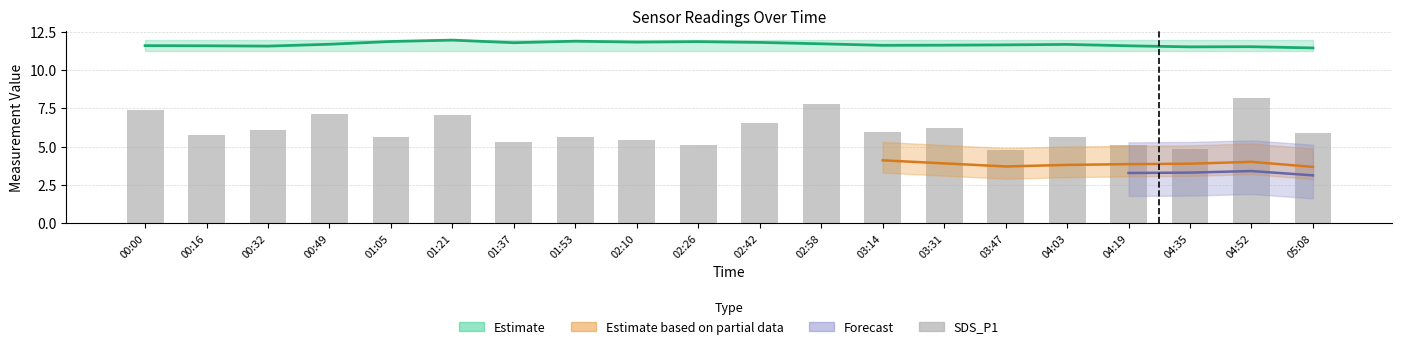

List the labels in order of value, largest first.

04:52, 02:58, 00:00, 00:49, 01:21, 02:42, 03:31, 00:32, 03:14, 05:08, 00:16, 01:05, 04:03, 01:53, 02:10, 01:37, 04:19, 02:26, 04:35, 03:47